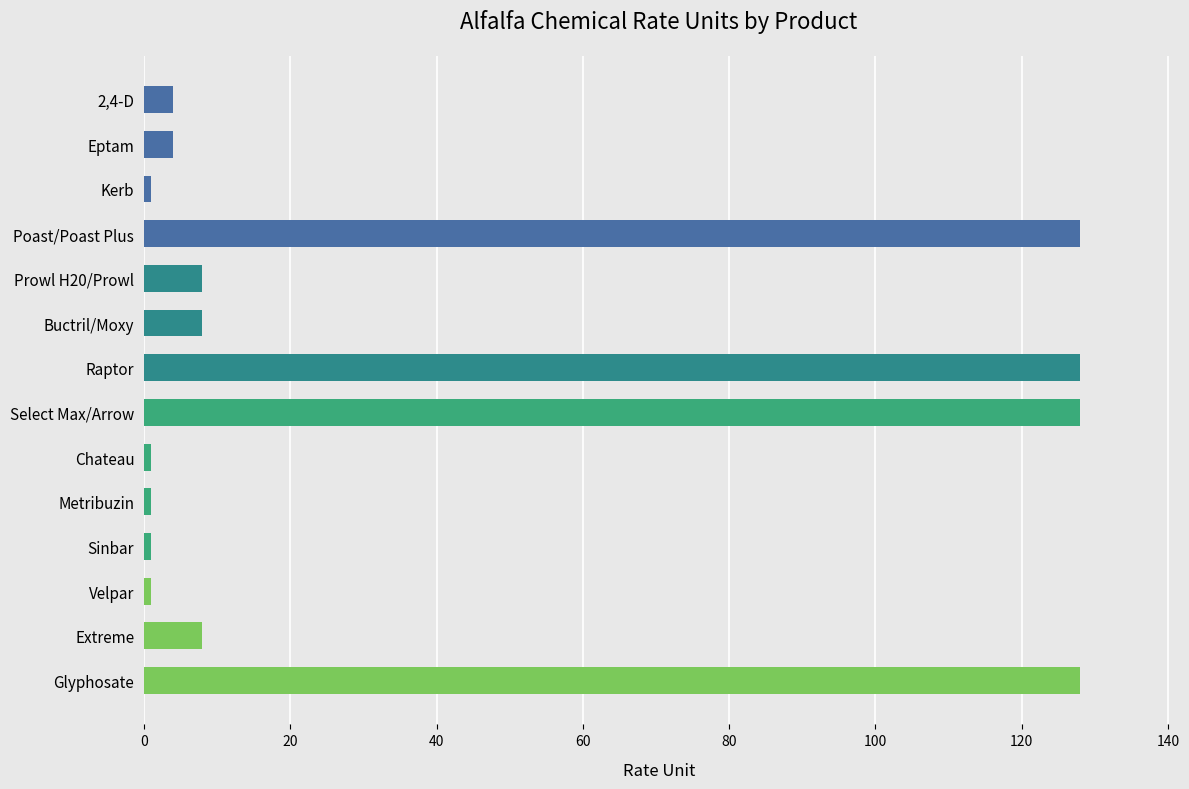

Reading top to bottom, what are all the values shown in this chart?

4	4	1	128	8	8	128	128	1	1	1	1	8	128